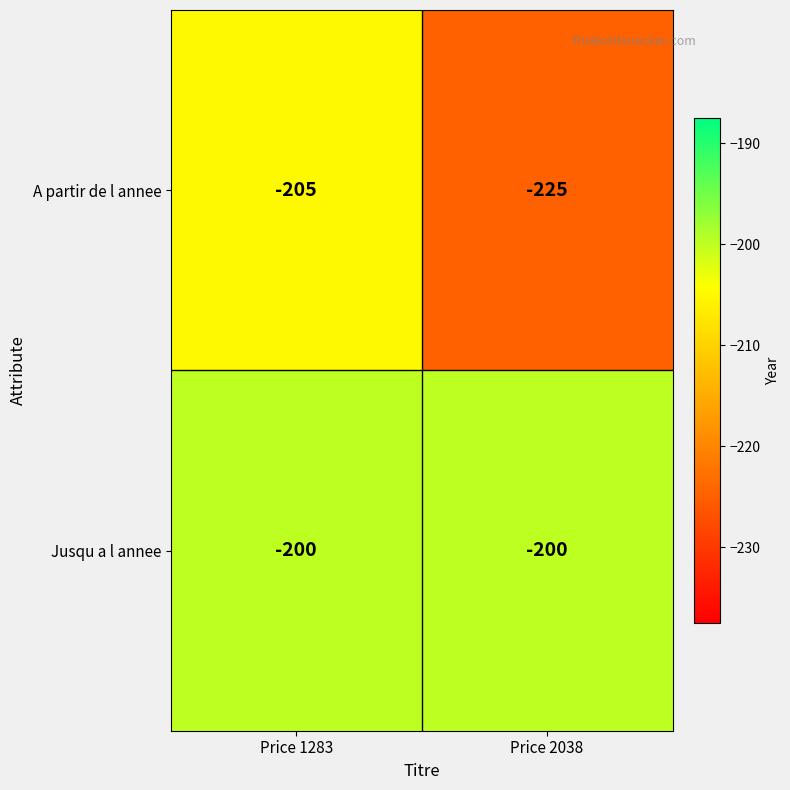

List the series in order of their peak value, lowest first.

A partir de l annee, Jusqu a l annee